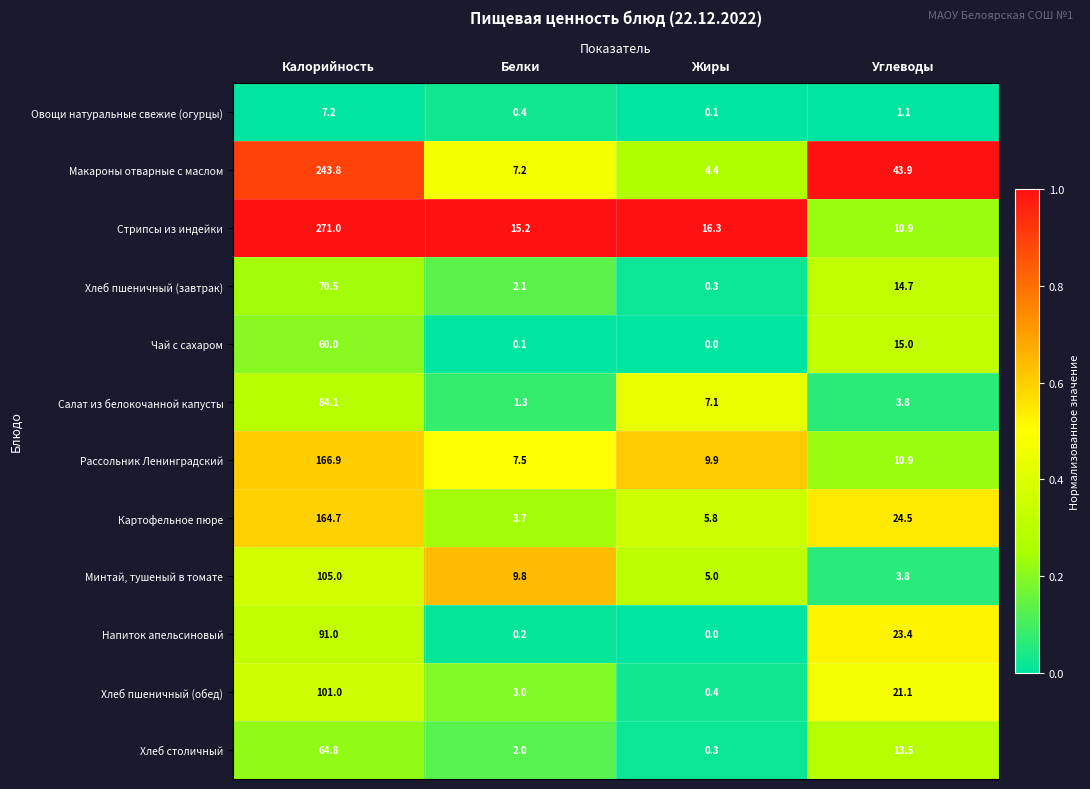

Where does the Минтай, тушеный в томате series first go above 9?

Калорийность